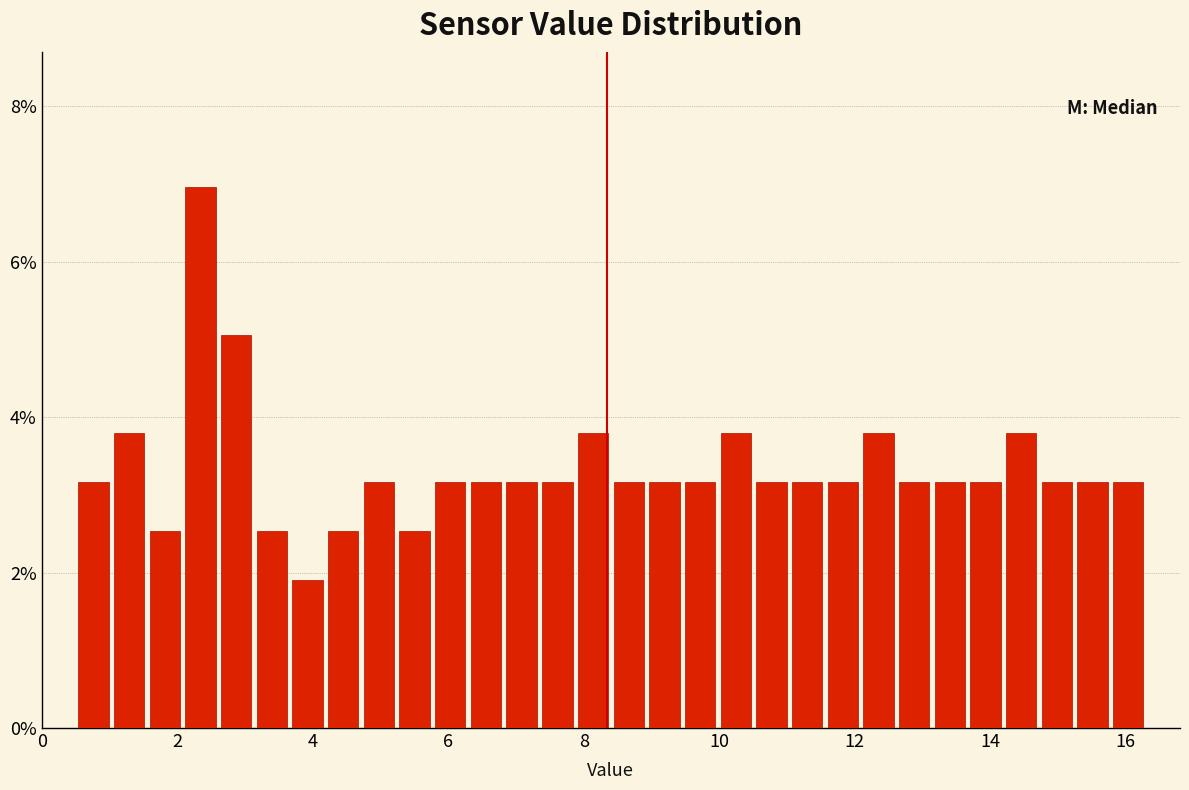

Around what value on the x-axis is the tallest bar? Give the approximate position of its centre, as read against the axis.

2.4